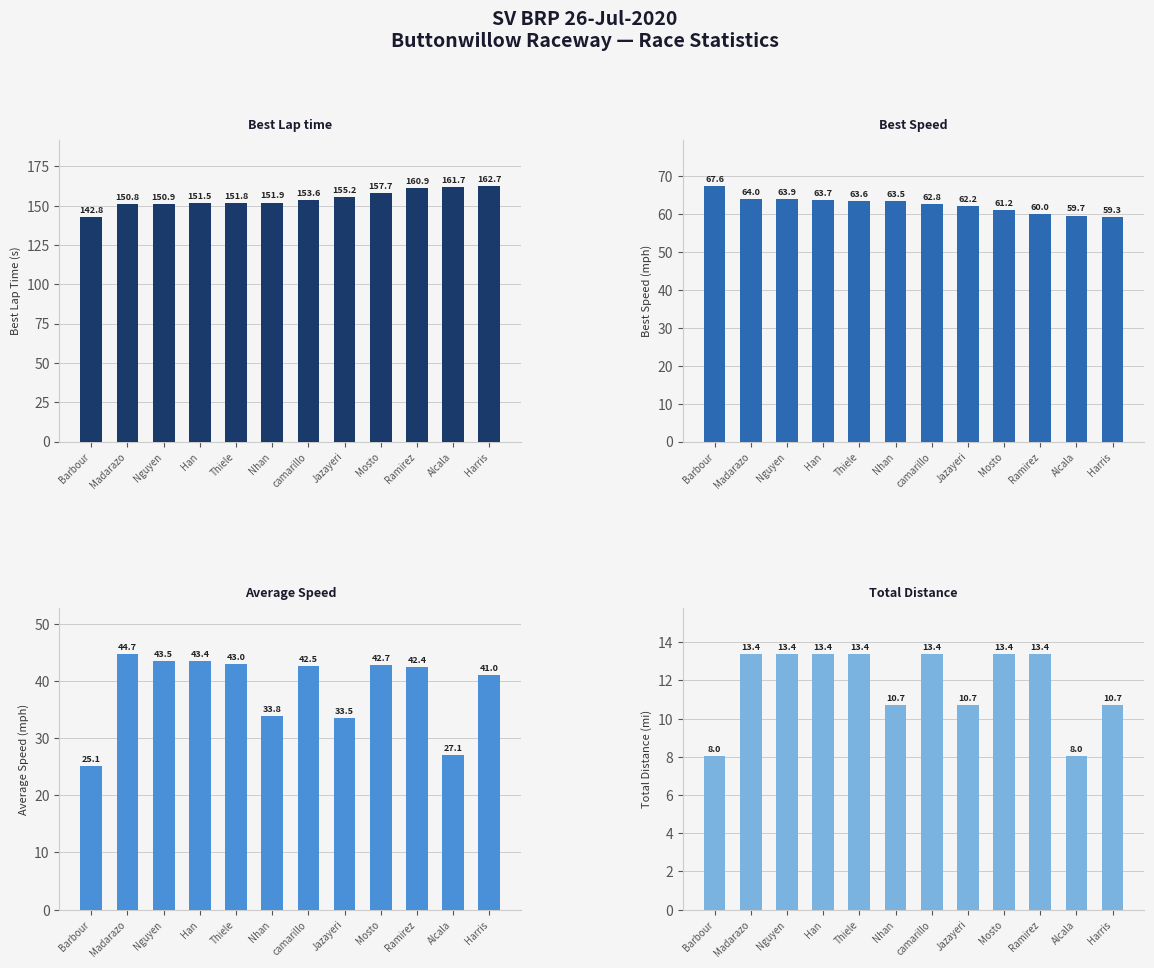

What is the sum of the Best Speed values at Barbour and Thiele?

131.1